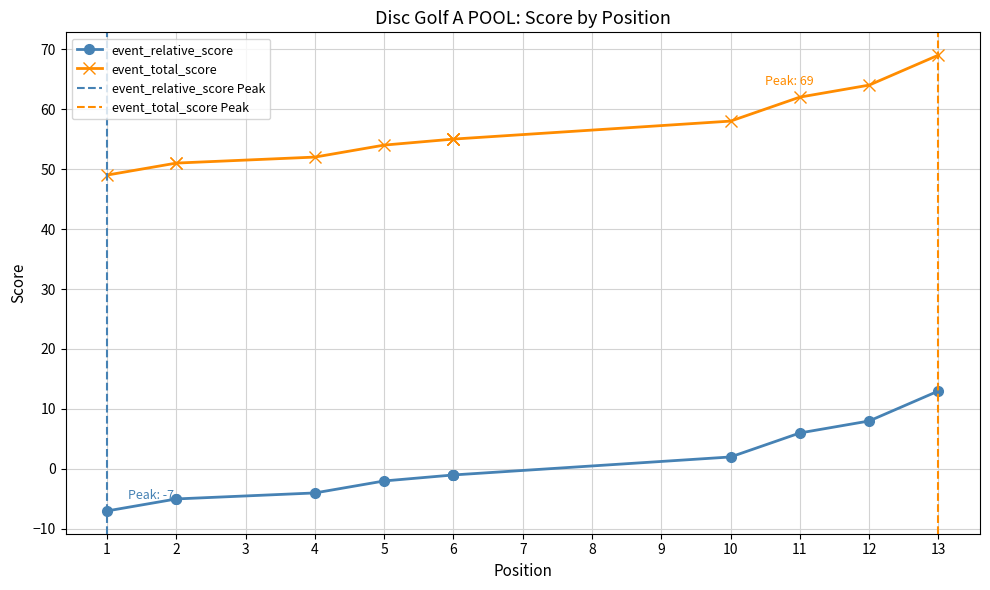

What are all the series names shown in the legend?

event_relative_score, event_total_score